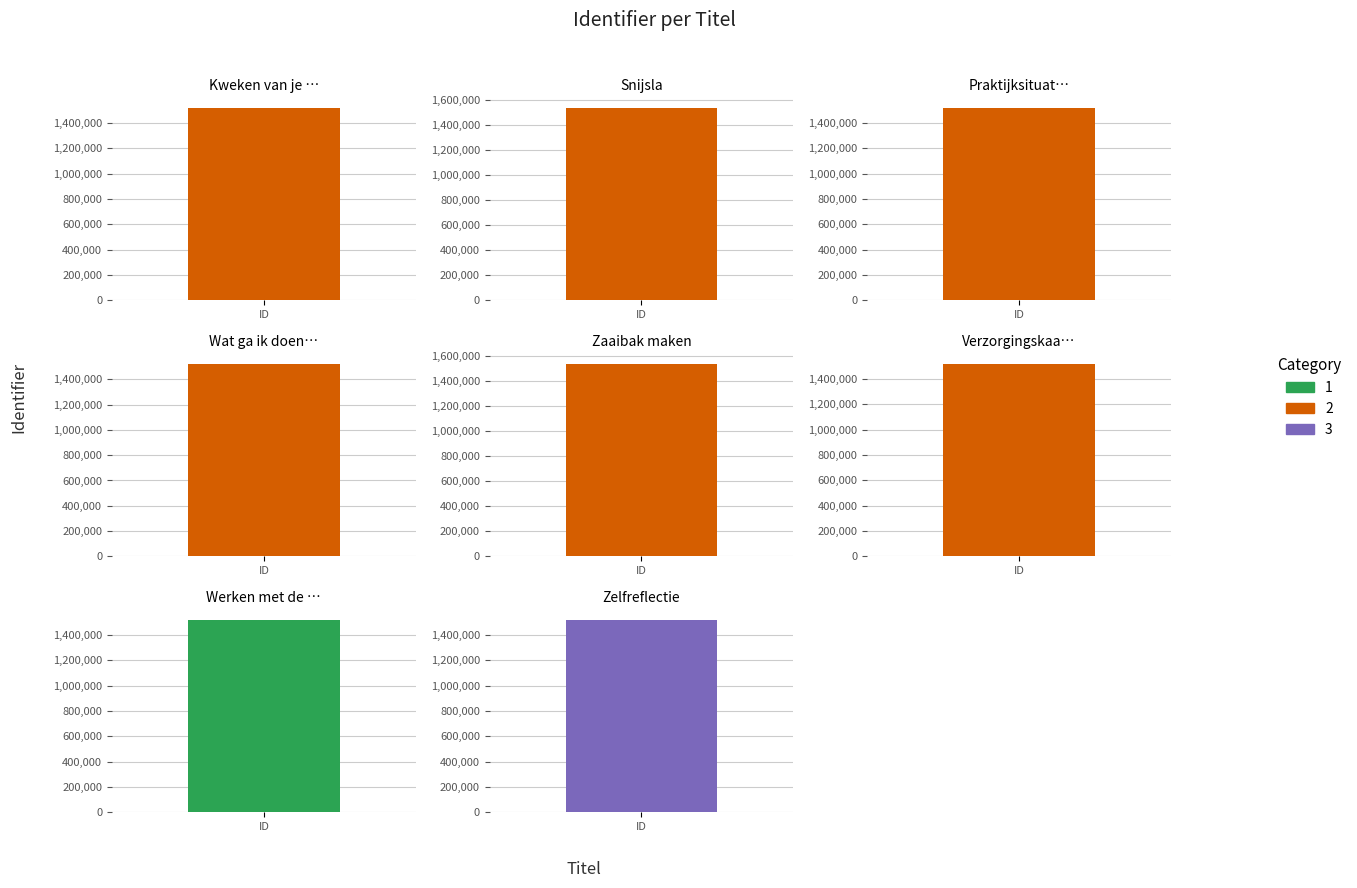

The chart shows a value of 1517869 at Zelfreflectie. True or false?

True